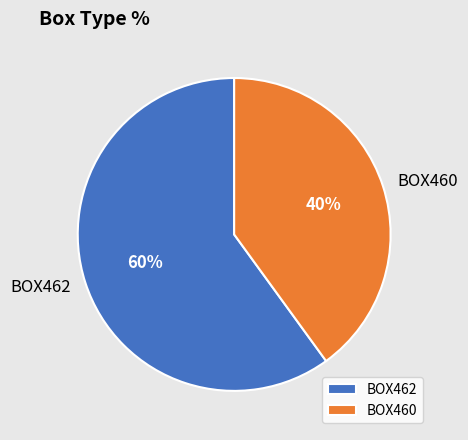

Which category has the smallest portion of the pie?

BOX460